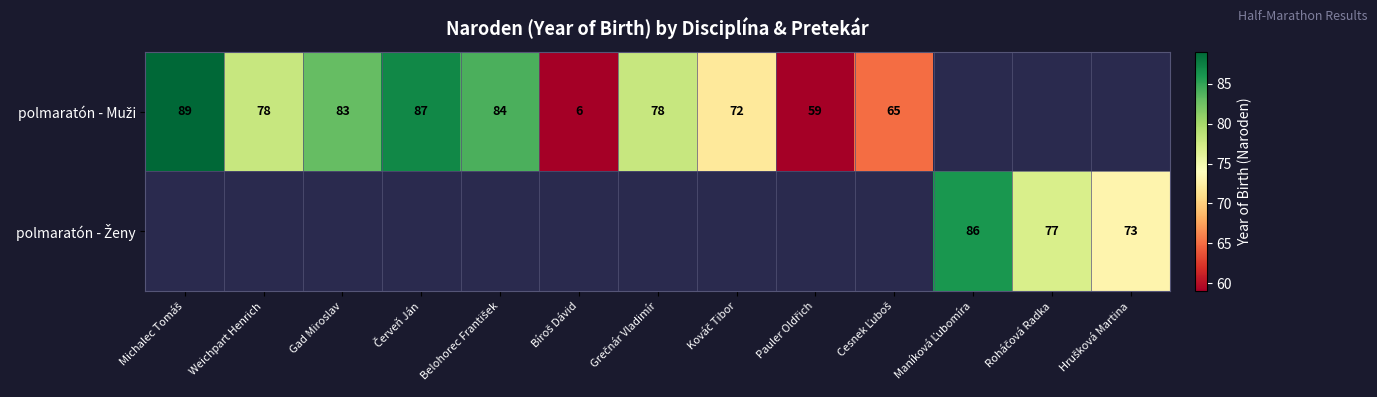

Is the value of polmaratón - Muži at Grečnár Vladimír greater than the value of polmaratón - Ženy at Roháčová Radka?

Yes